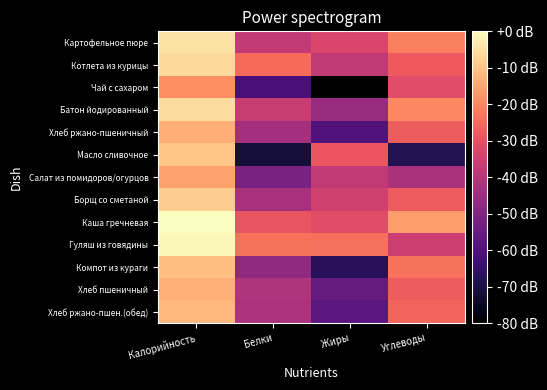

How many data points in Гуляш из говядины are less than -23?

3